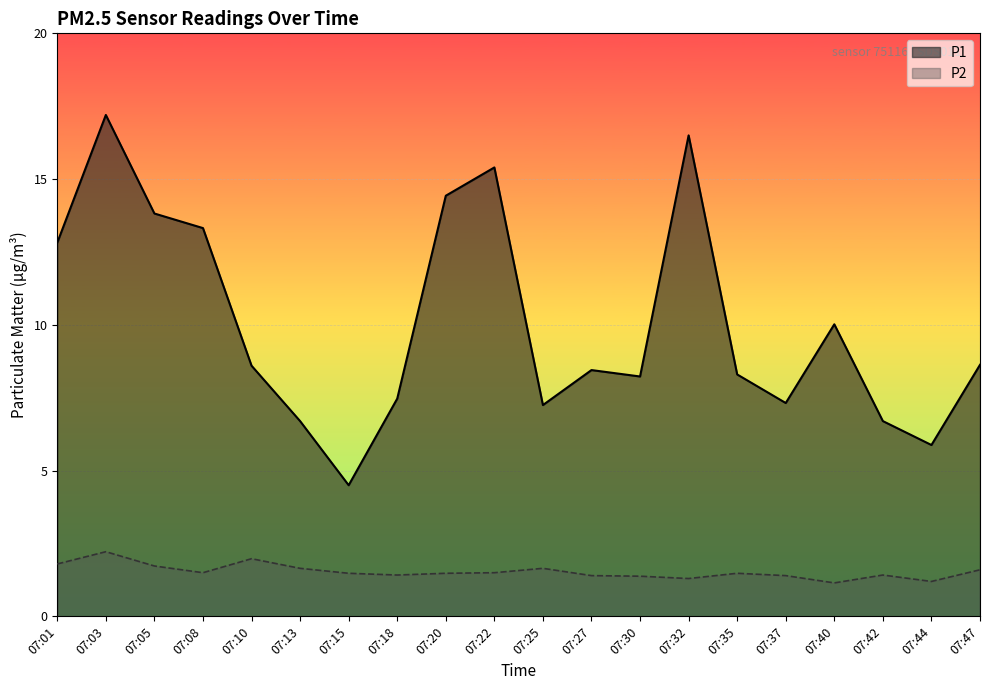

What are all the series names shown in the legend?

P1, P2